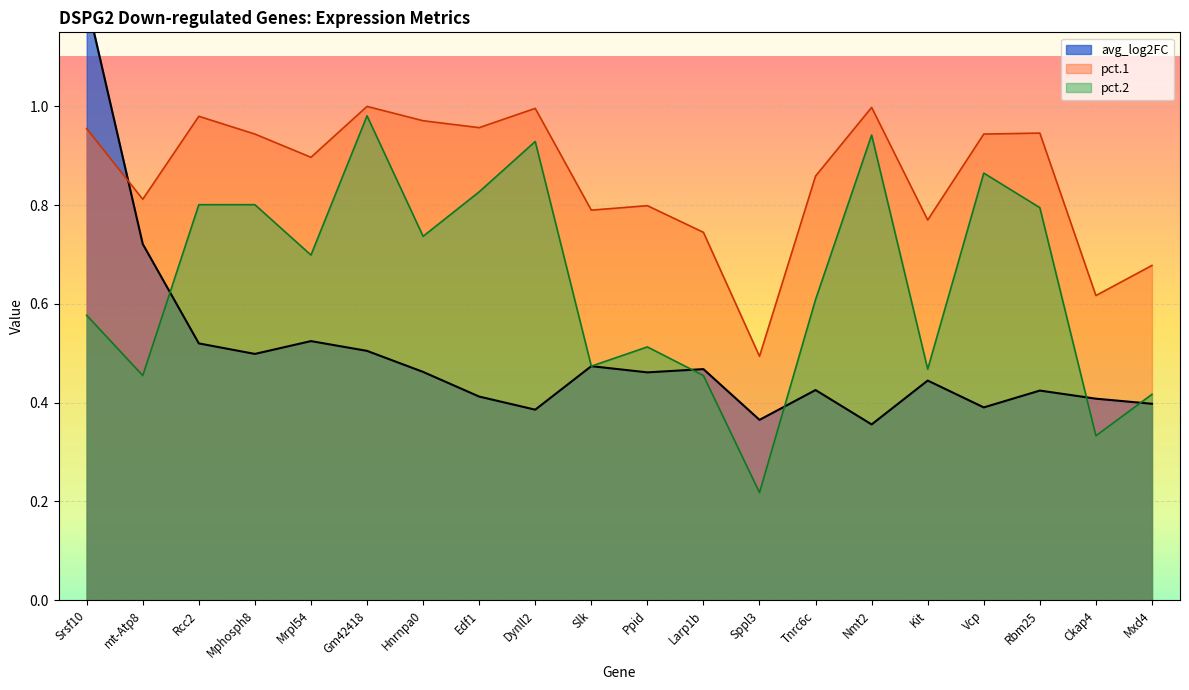

What is the difference between the maximum and minimum values in the pct.1 series?

0.5